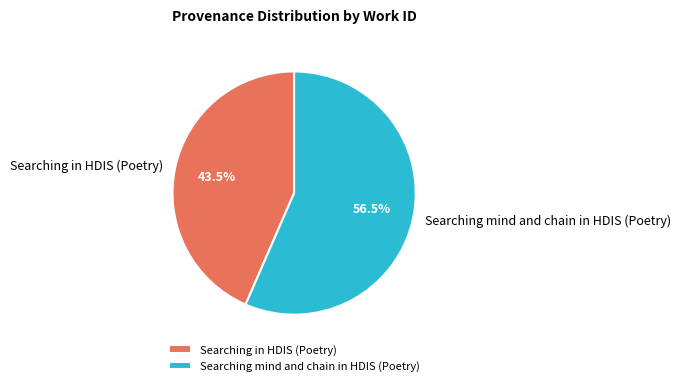

Which category accounts for the majority?

Searching mind and chain in HDIS (Poetry)